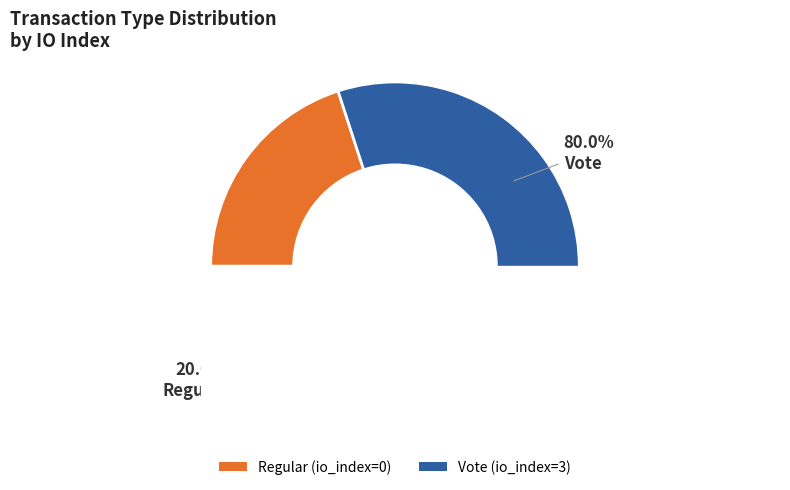

How many slices are in this pie chart?

2